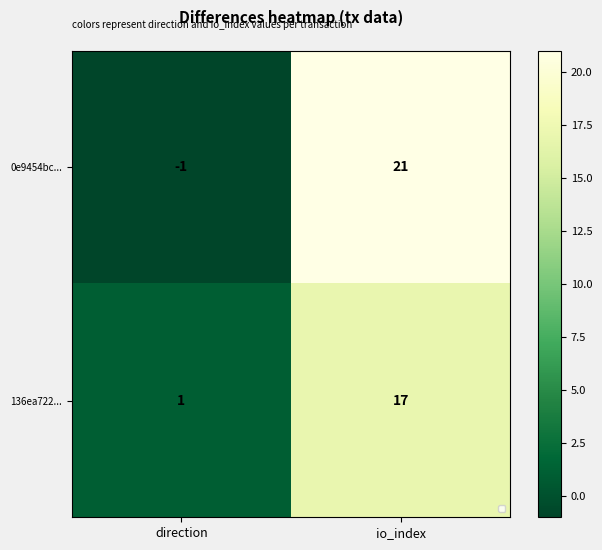

The 0e9454bc... series shows 21 at io_index. True or false?

True